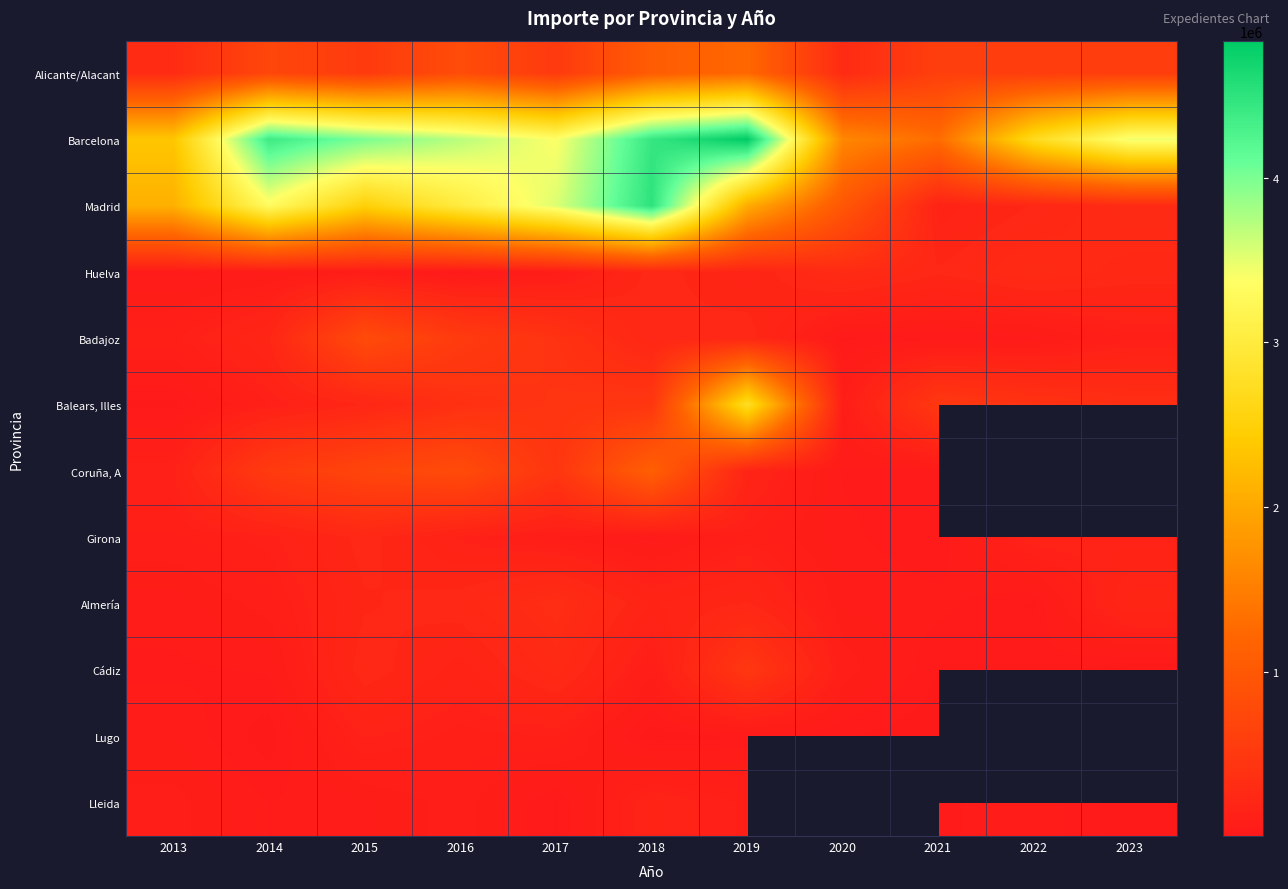

Rank the categories by Madrid value from highest to lowest.

2018, 2017, 2014, 2016, 2015, 2013, 2019, 2020, 2023, 2022, 2021